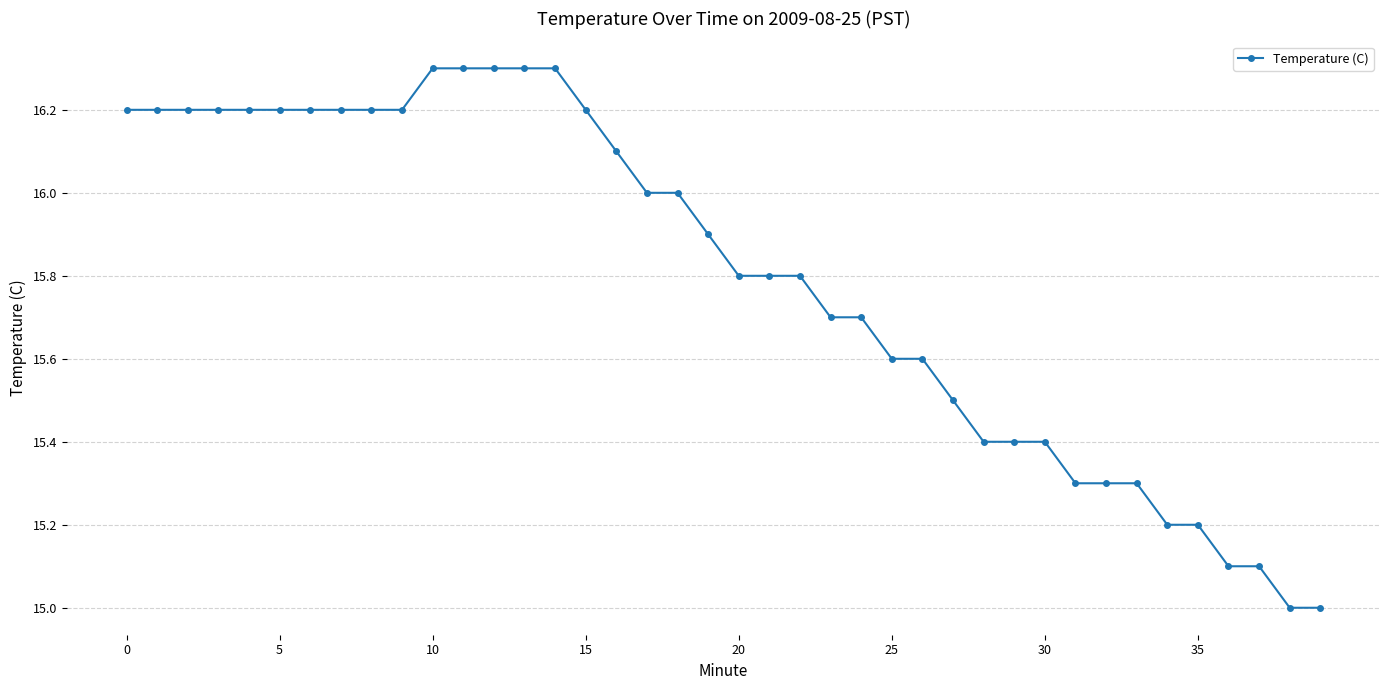

What is the average value?

15.8